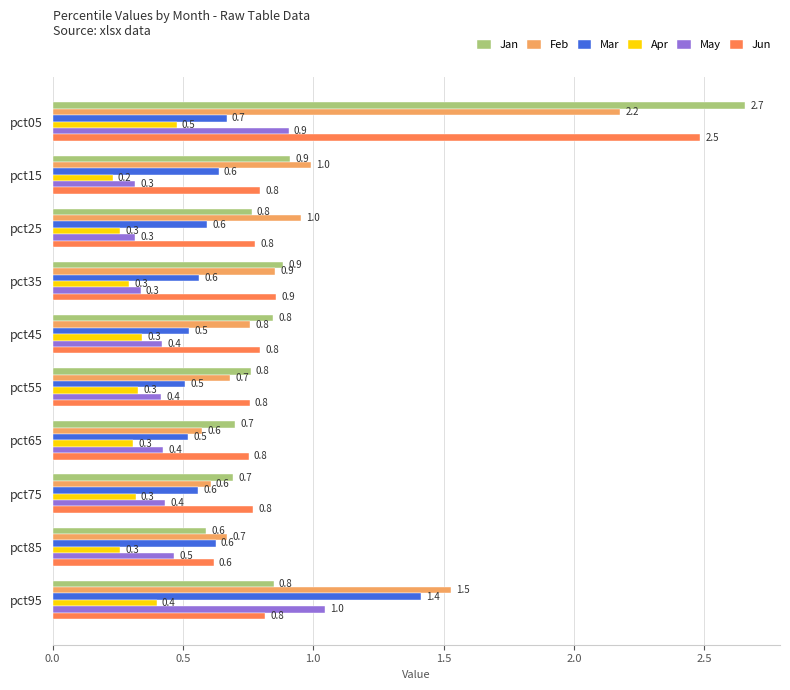

Is the value of Jun at pct05 greater than the value of May at pct05?

Yes